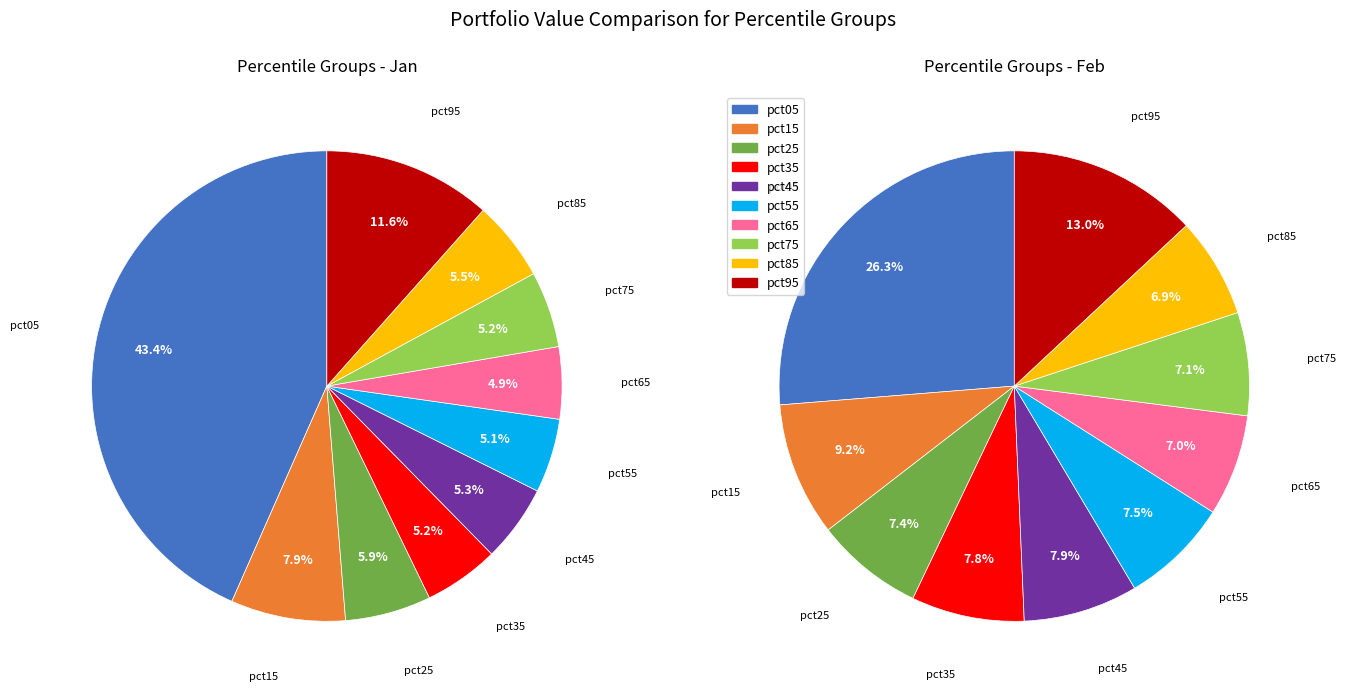

To the nearest percent, what is the difference between the largest and smallest slice percentages?

38%